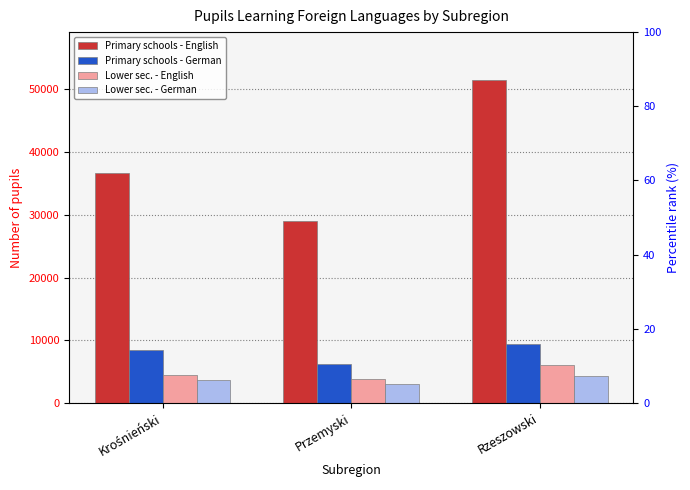

What is the spread (max minus min) of values at Przemyski?

25870